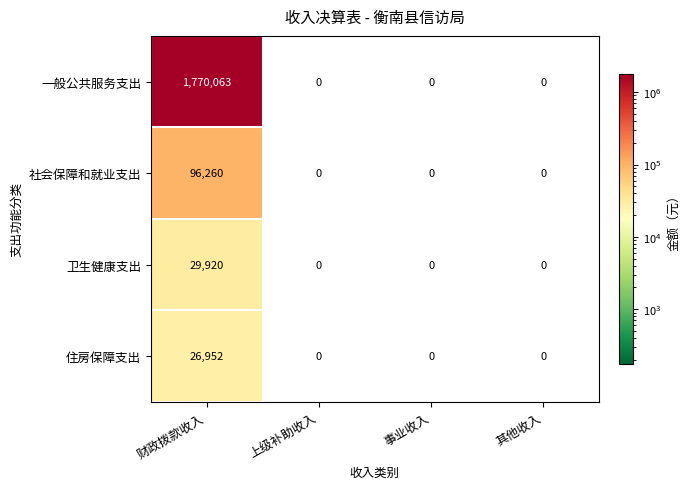

What is the difference between the 社会保障和就业支出 values at 财政拨款收入 and 上级补助收入?

96260